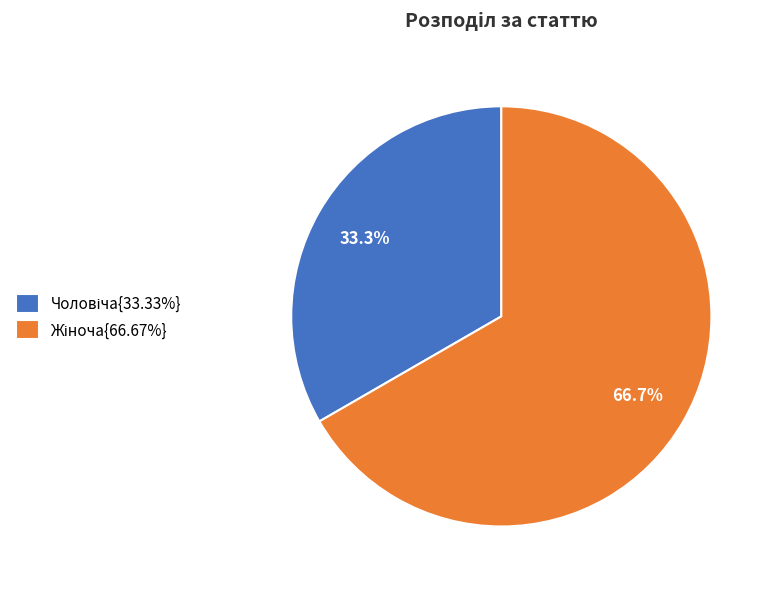

Is there a majority slice in this chart?

Yes